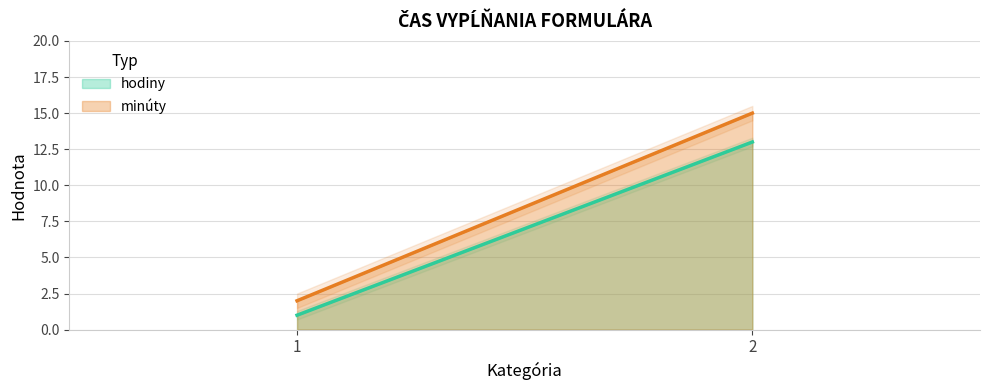

How many lines are shown in the chart?

2